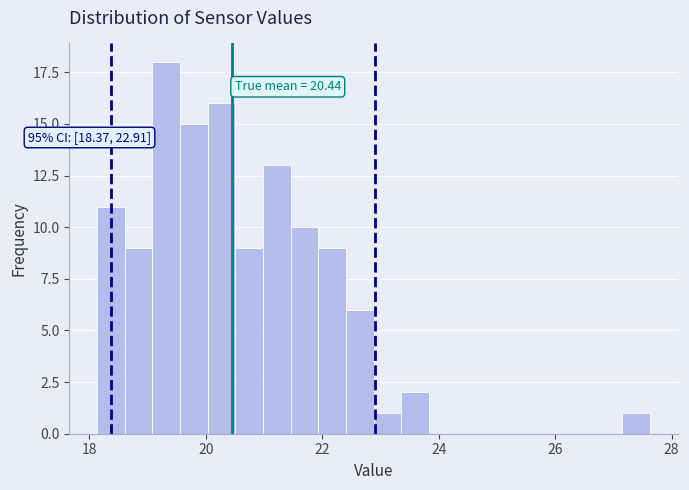

Around what value on the x-axis is the tallest bar? Give the approximate position of its centre, as read against the axis.

19.4